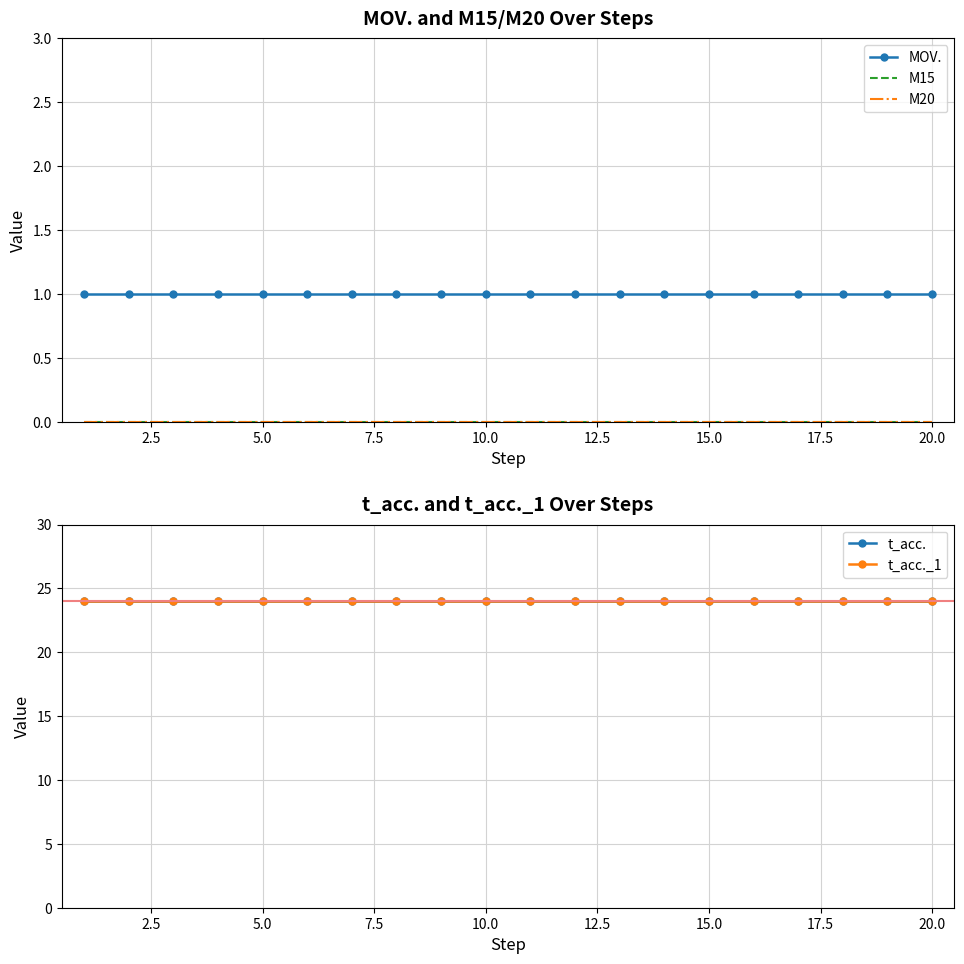

How many lines are shown in the chart?

5